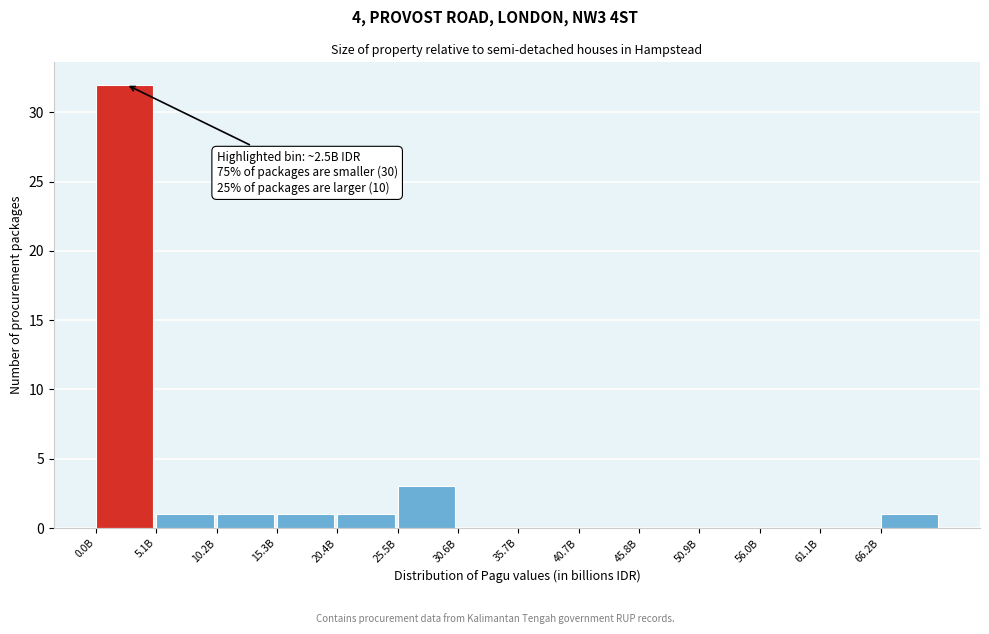

Reading left to right, extract all data points from this chart.

0.0B=32	5.1B=1	10.2B=1	15.3B=1	20.4B=1	25.5B=3	30.6B=0	35.7B=0	40.7B=0	45.8B=0	50.9B=0	56.0B=0	61.1B=0	66.2B=1